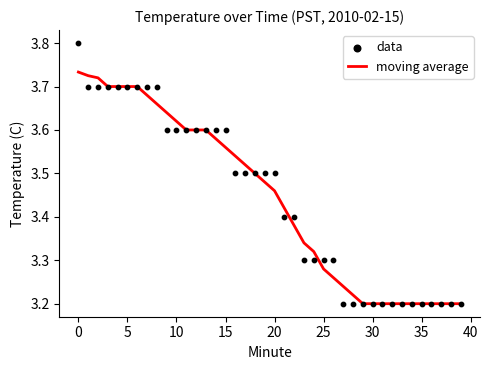

At how many categories does at least one series exceed 3?

40